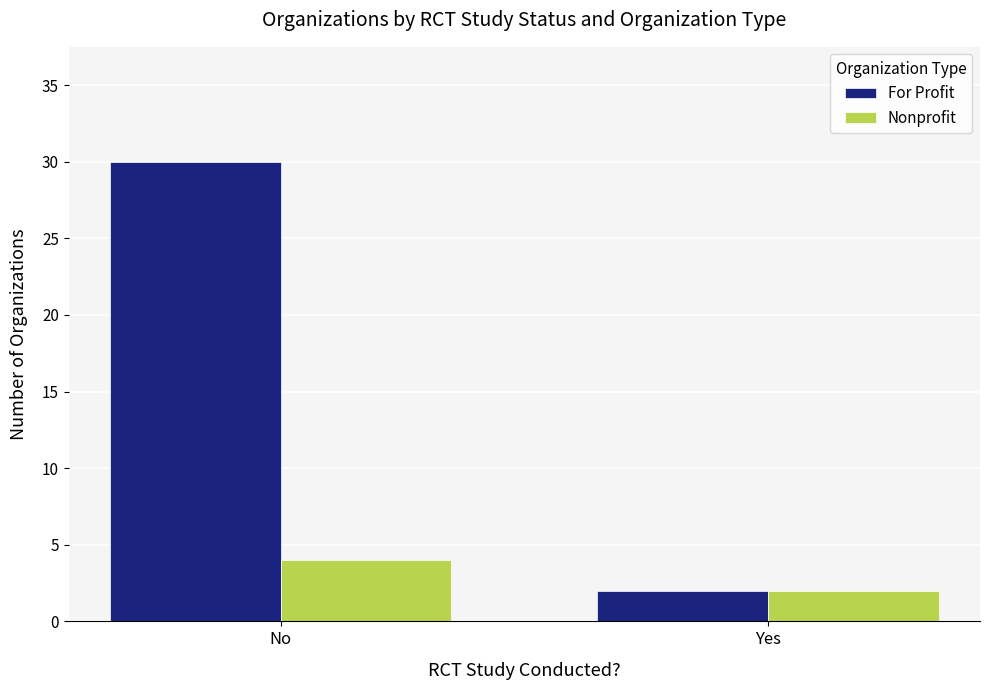

What is the average value of the For Profit series?

16